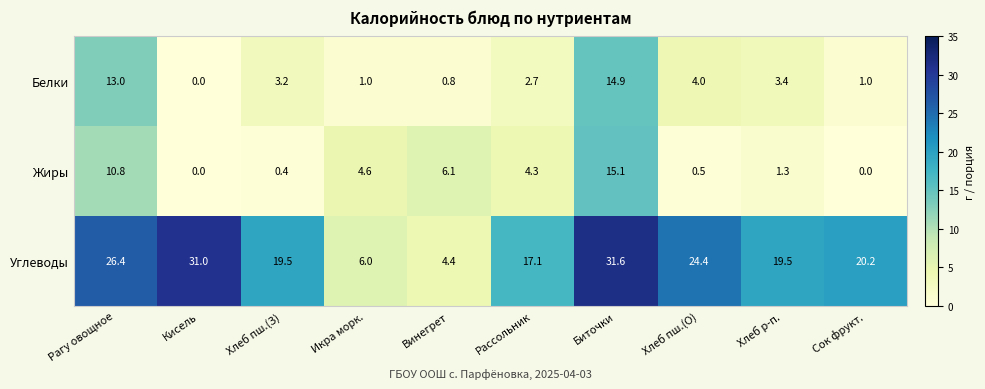

How many categories are shown in the chart?

10